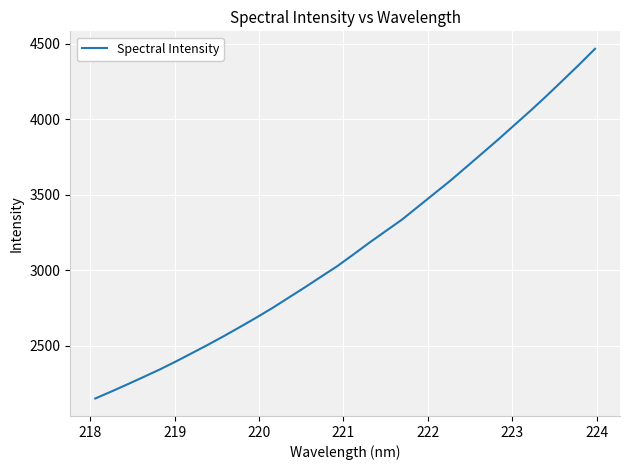

What is the greatest value displayed?

4466.2